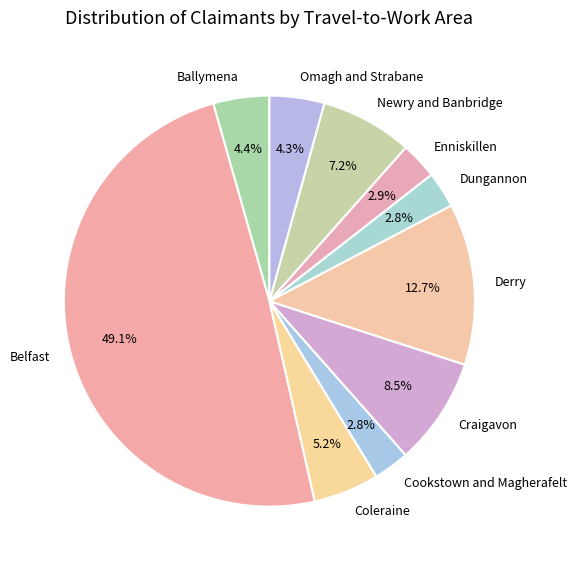

Between Cookstown and Magherafelt and Ballymena, which is larger?

Ballymena